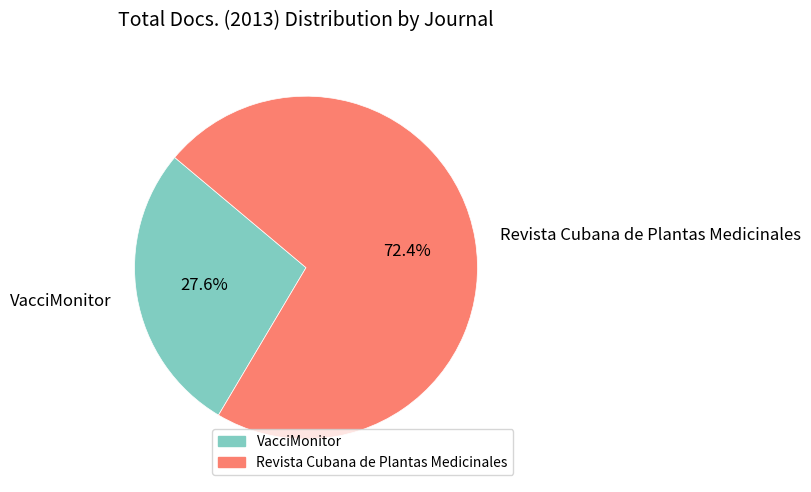

The Revista Cubana de Plantas Medicinales slice represents 64% of the pie. True or false?

False